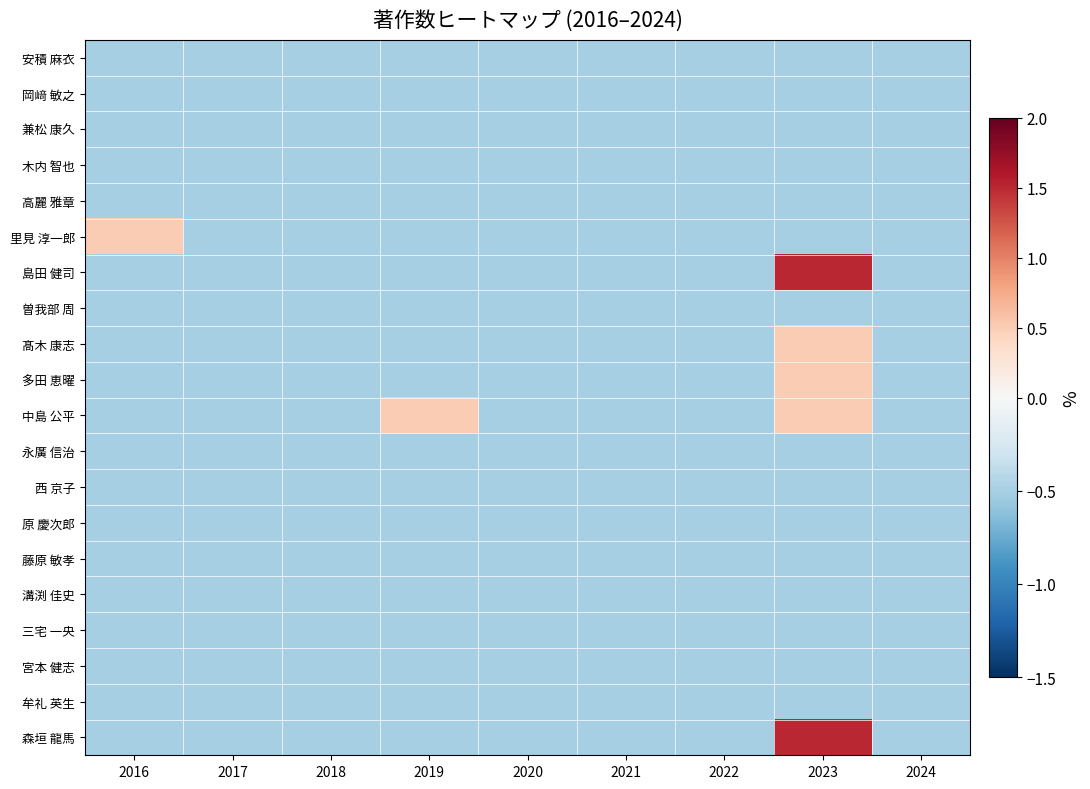

Which series changed the most between 2019 and 2020?

中島 公平